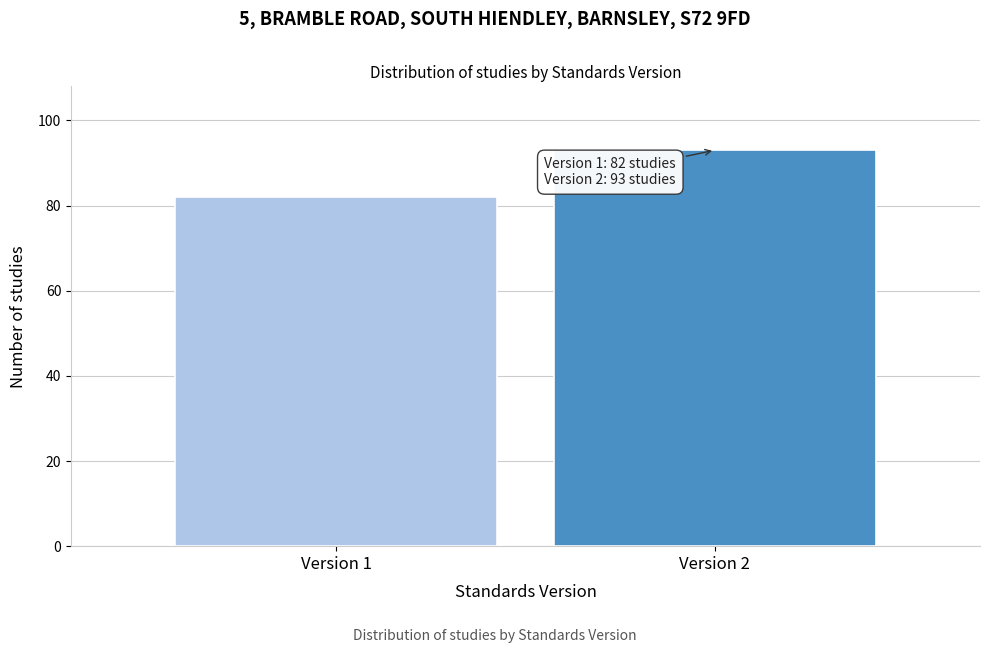

Reading left to right, what are all the values shown in this chart?

82	93